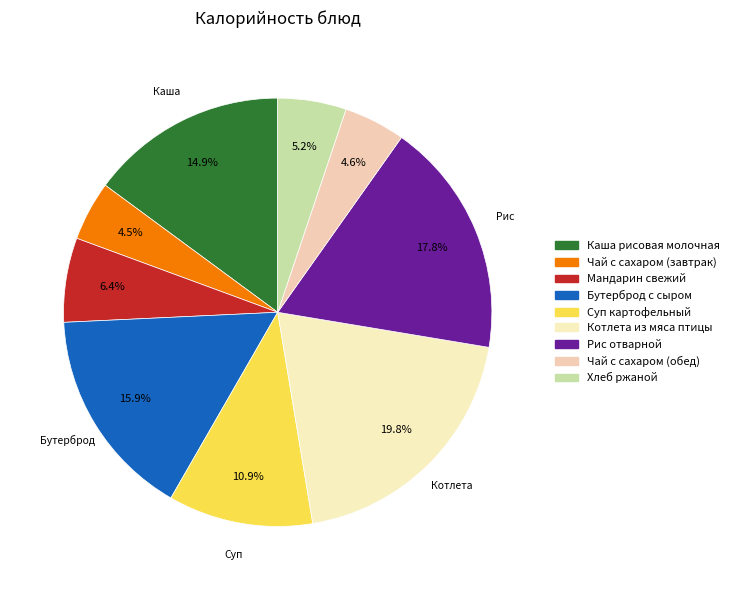

To the nearest percent, what is the combined percentage of Чай с сахаром (завтрак) and Чай с сахаром (обед)?

9%